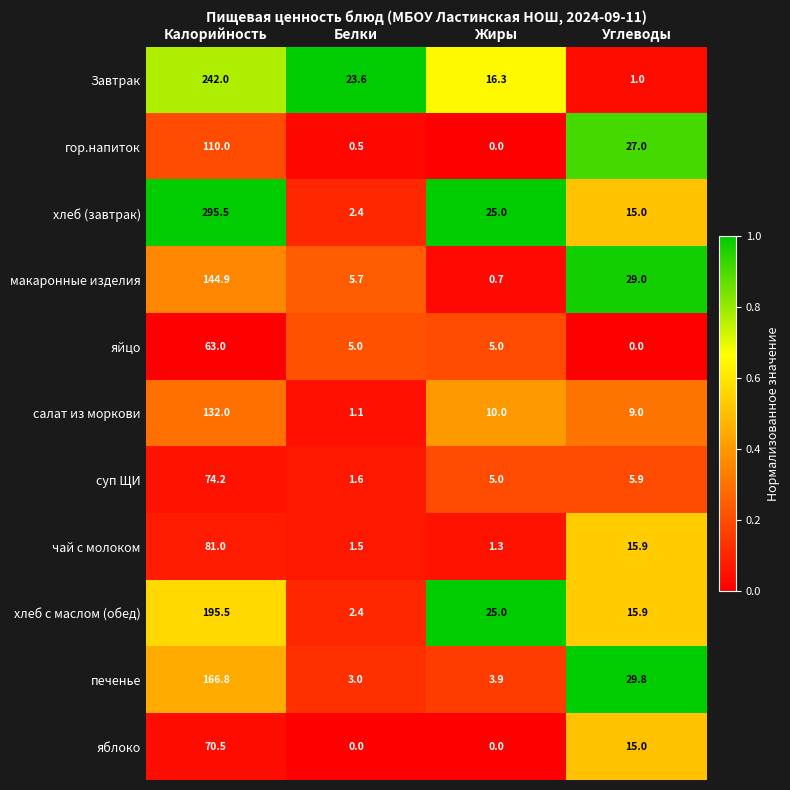

What is the total value across all series at Калорийность?

1575.4